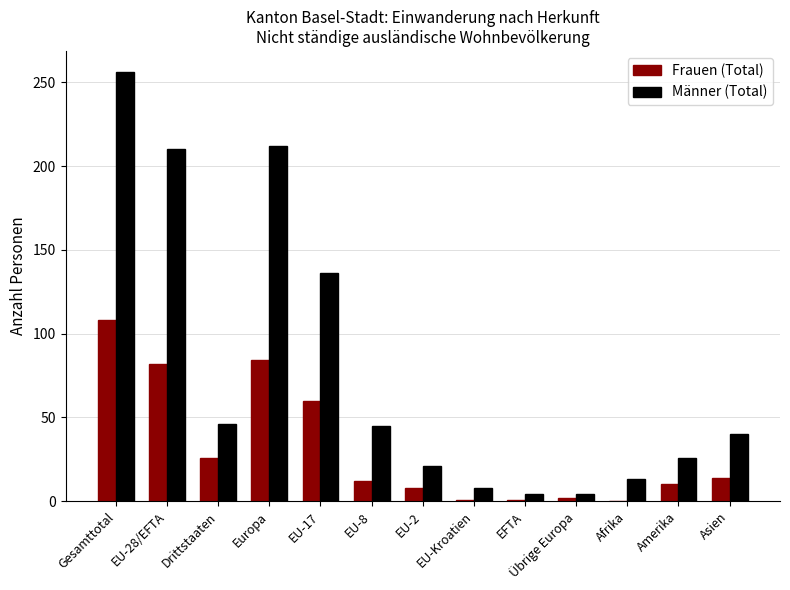

The value of Männer (Total) at EU-28/EFTA is 210. True or false?

True